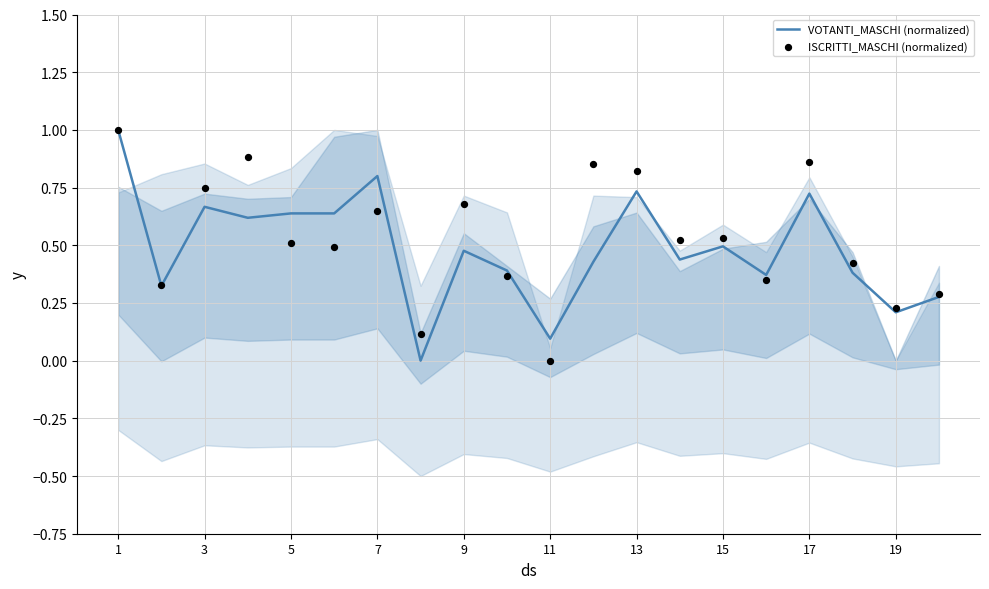

At how many categories does at least one series exceed 0?

20